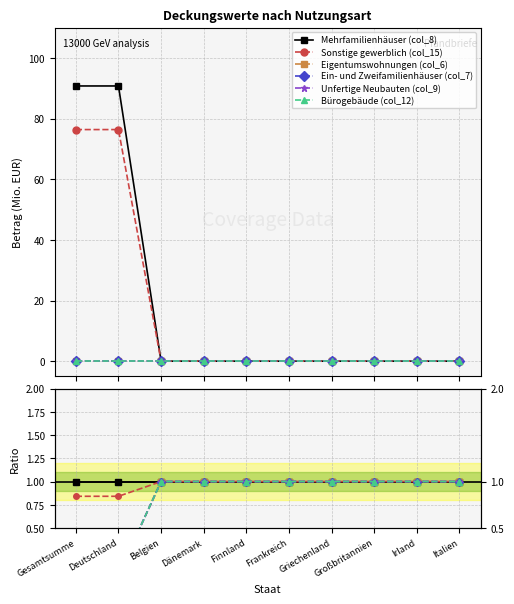

What is the label of the 1st point from the left?

Gesamtsumme